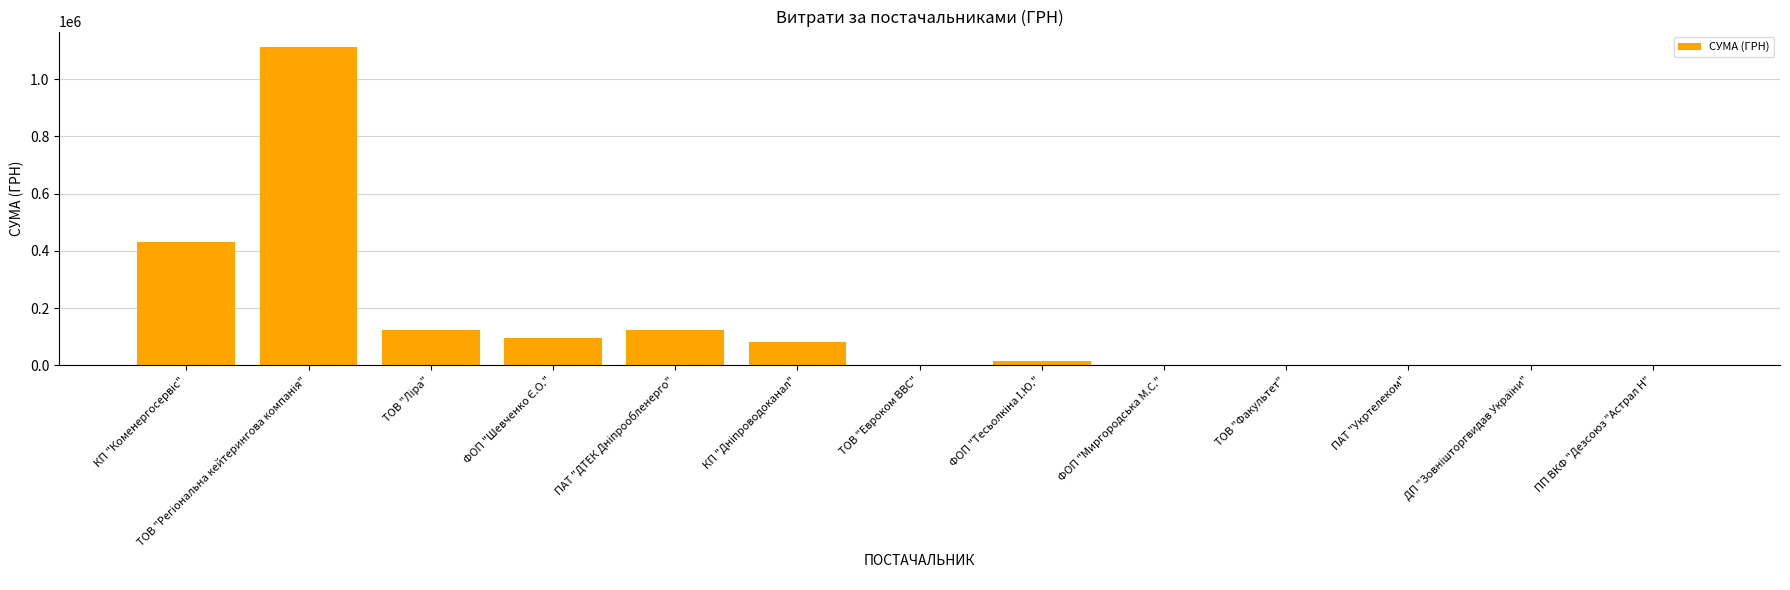

What is the sum of all values?

1989359.6